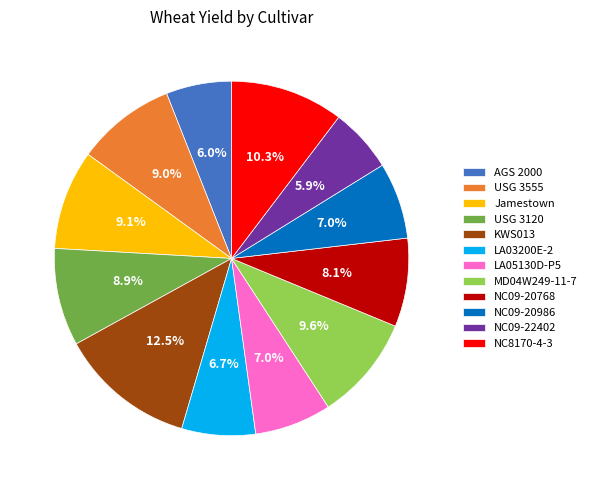

Combined, do KWS013 and NC09-20986 account for over 50%?

No